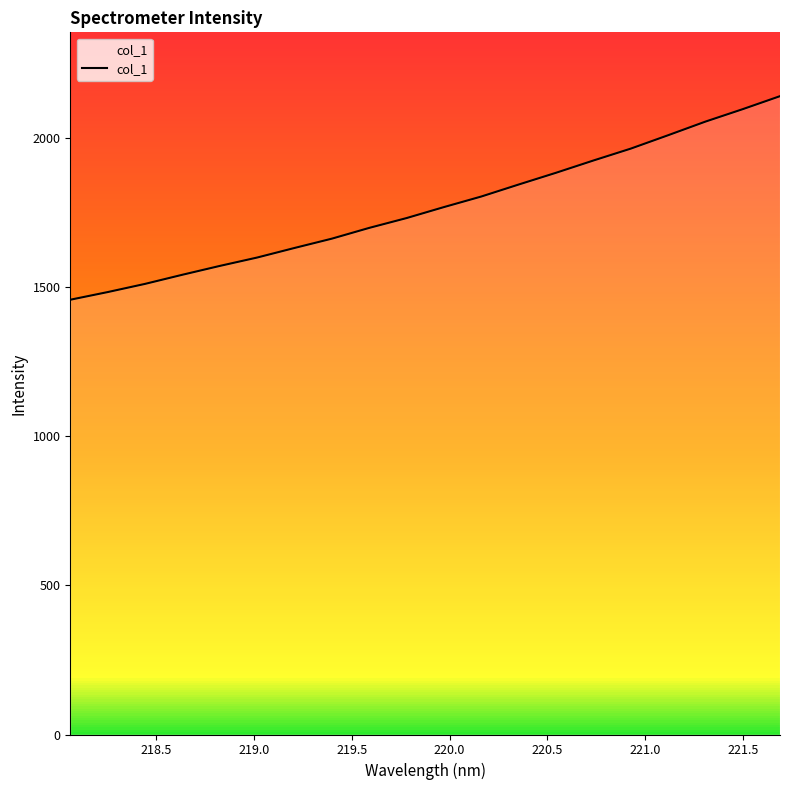

What is the difference between the maximum and minimum values?

682.1